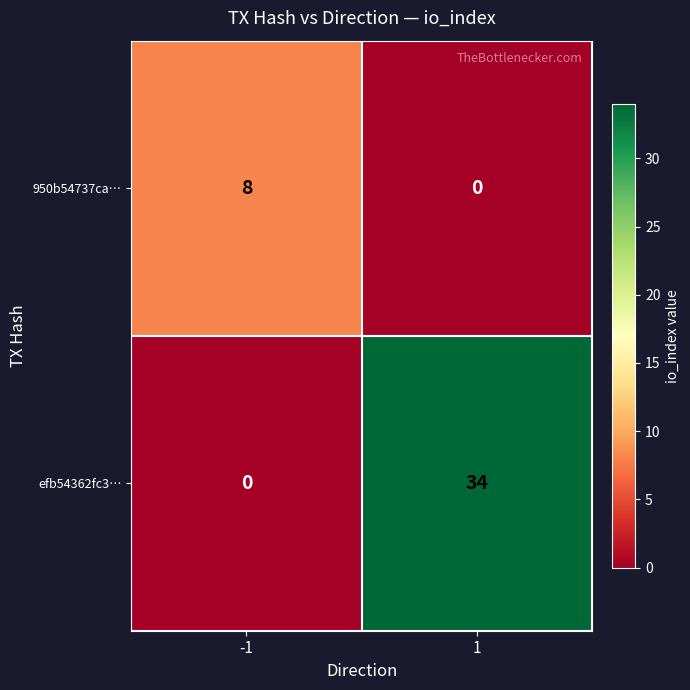

True or false: 950b54737ca… has a value of 0 at 1.

True